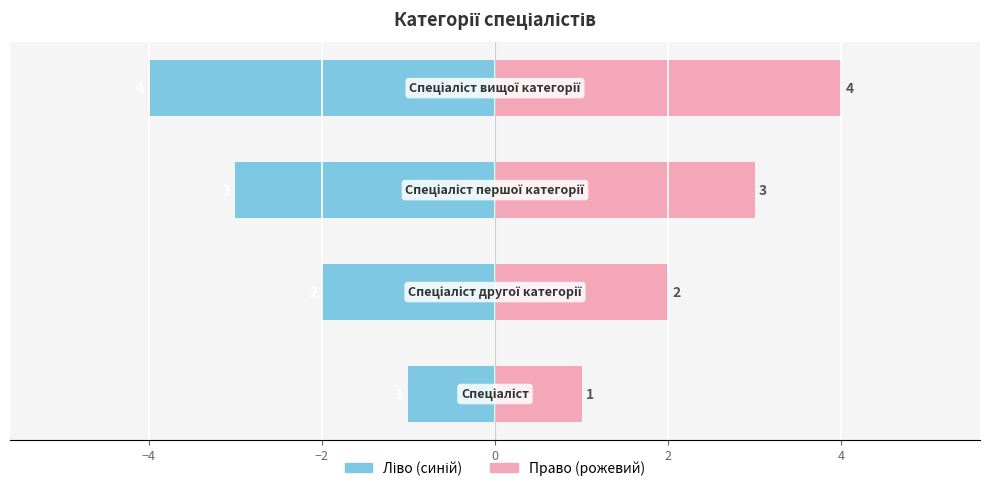

What is the minimum value shown in the chart?

-4